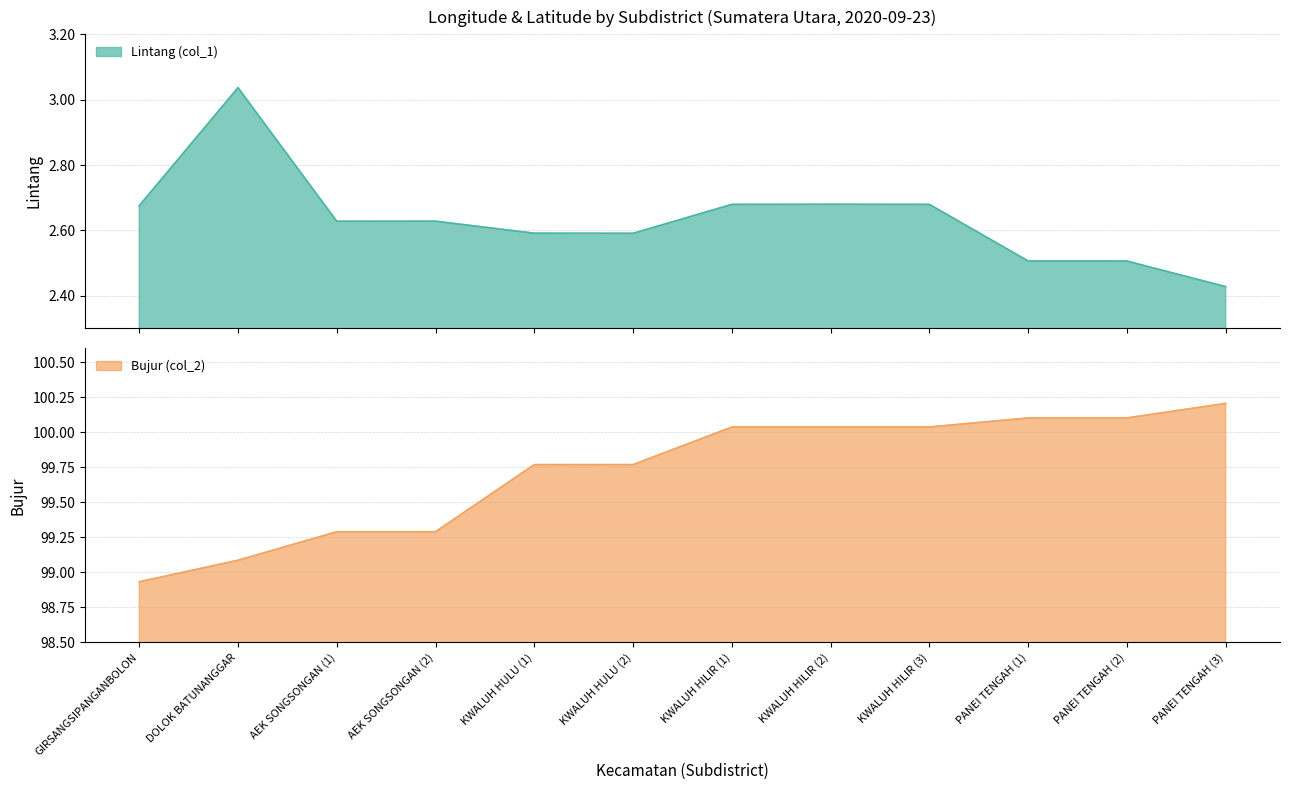

What is the approximate value of Bujur (col_2) at KWALUH HILIR (2)?

100.0